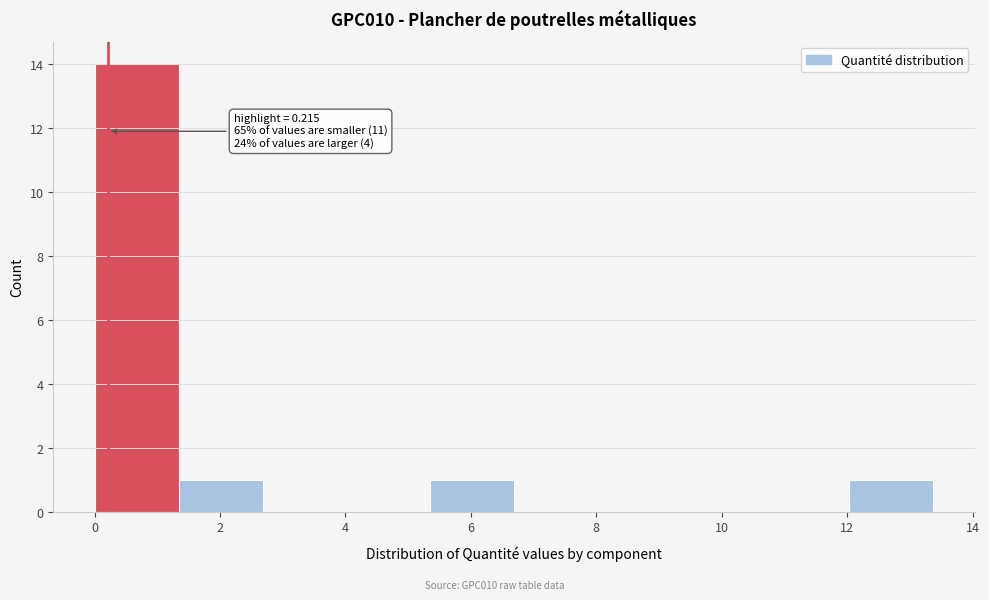

Which range on the x-axis has the tallest bar?

0.0 to 1.4